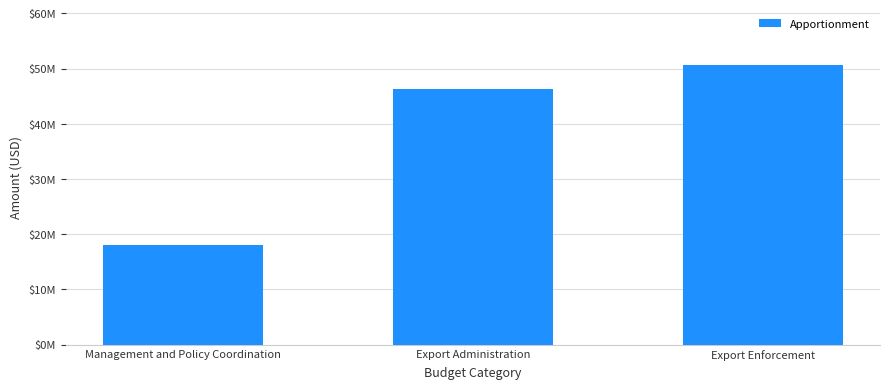

What is the average value?

38333333